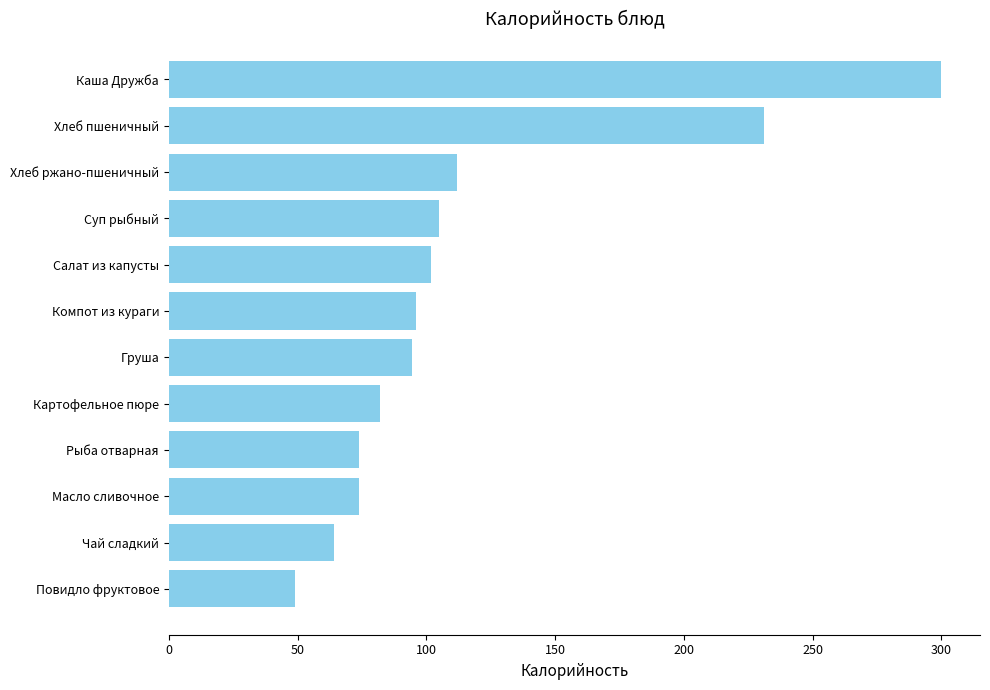

What is the greatest value displayed?

300.0